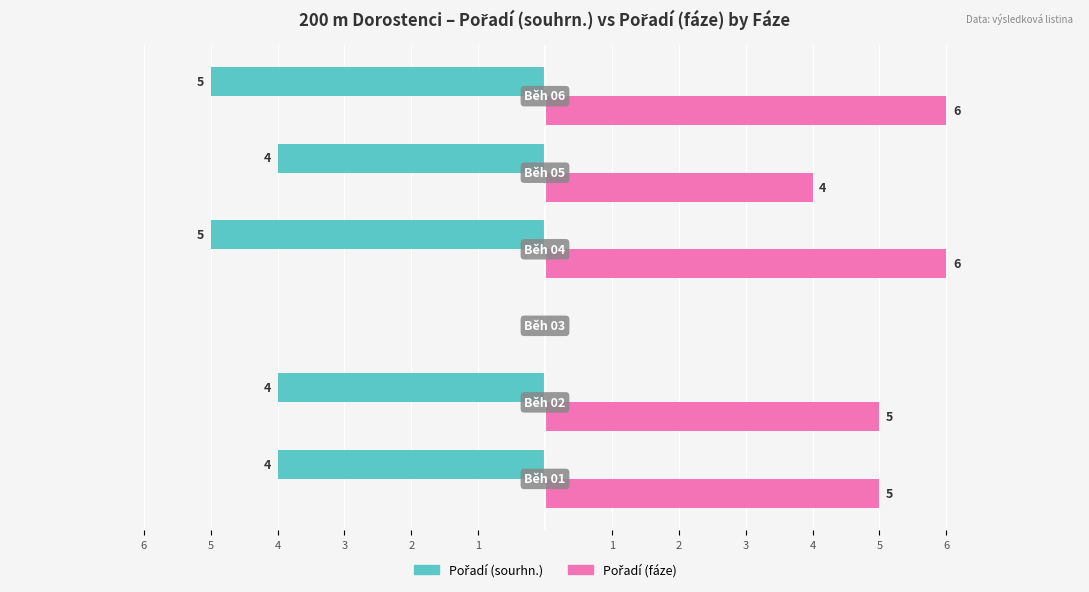

What is the value of the Pořadí (fáze) bar at the 4th from the left?

6